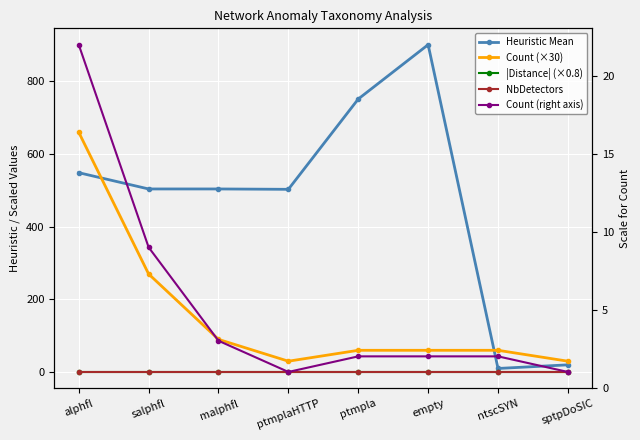

True or false: |Distance| (×0.8) and Heuristic Mean cross at least once.

False